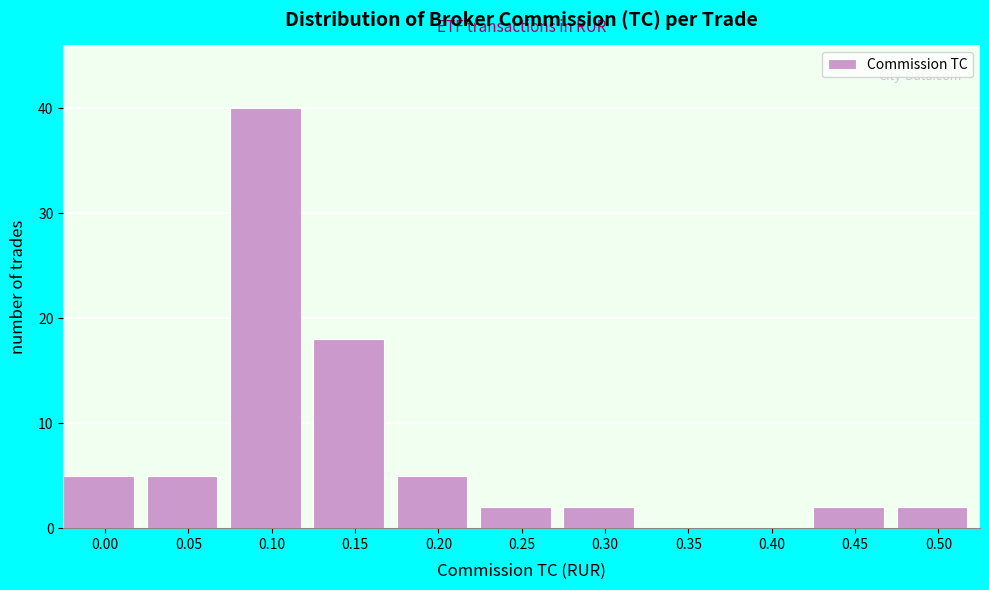

Reading right to left, extract all data points from this chart.

0.50=2	0.45=2	0.40=0	0.35=0	0.30=2	0.25=2	0.20=5	0.15=18	0.10=40	0.05=5	0.00=5